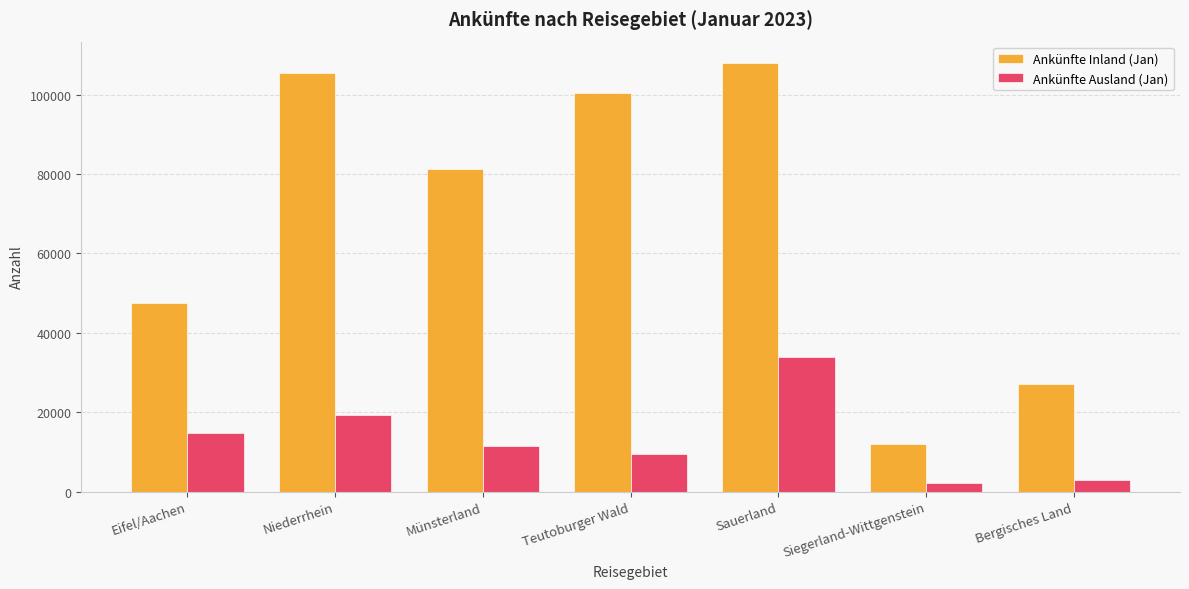

At which label does Ankünfte Ausland (Jan) first exceed 11407?

Eifel/Aachen